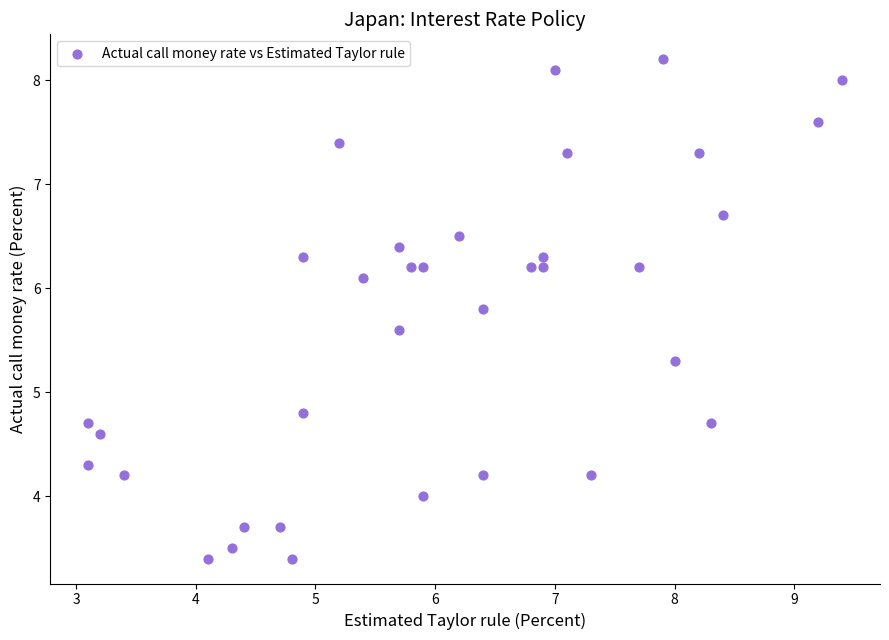

What Y value in the scatter plot is closest to 5?

4.8